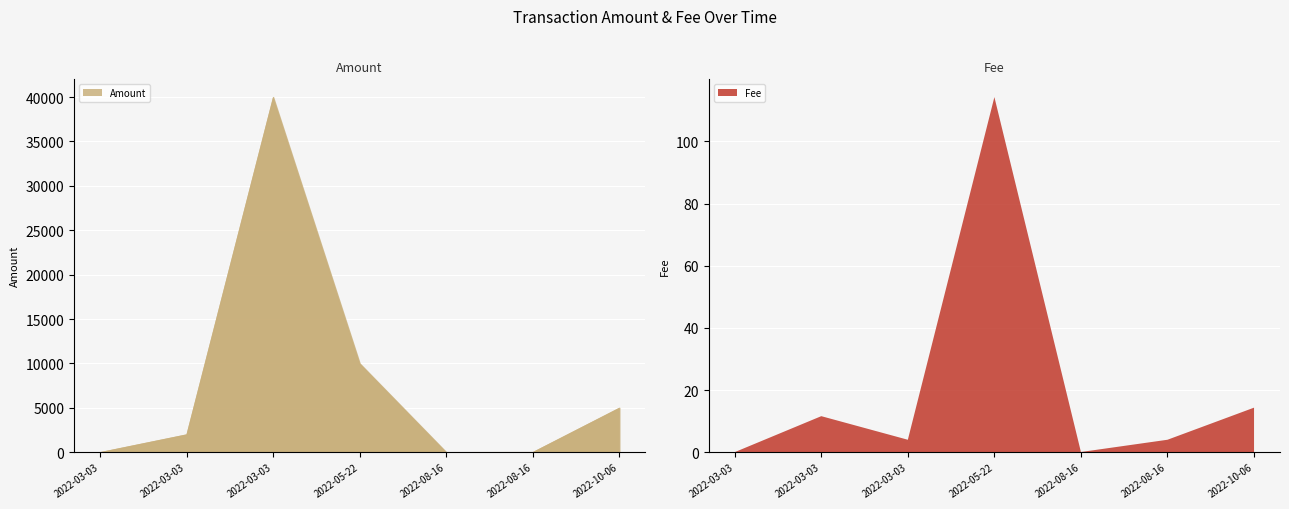

Rank the series at 2022-03-03 07:54:27 from highest to lowest value.

Amount, Fee